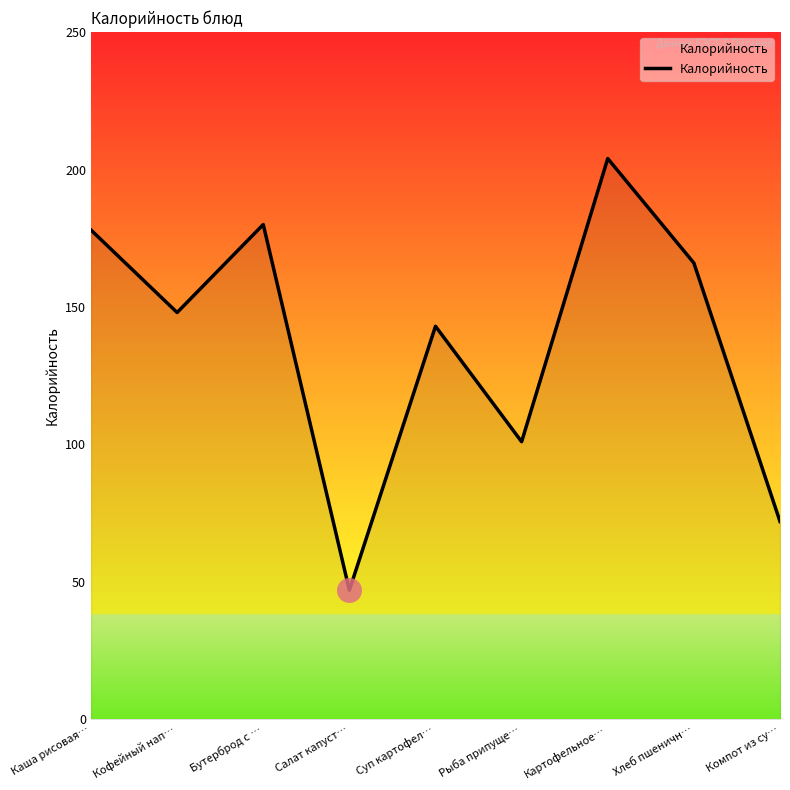

Where does the data first go above 148?

Каша рисовая…